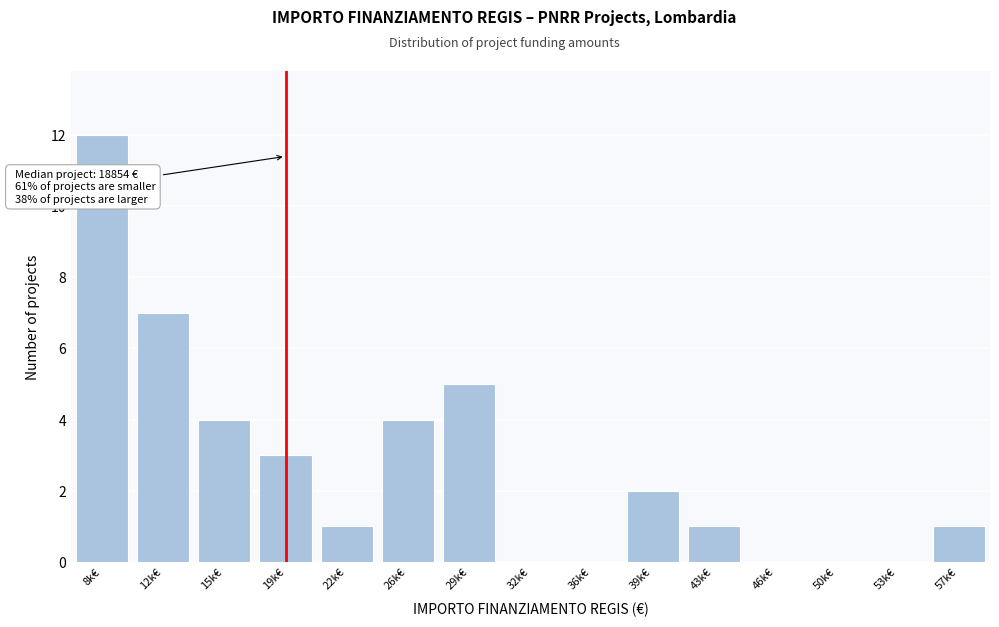

Reading left to right, transcribe all the data shown in this chart.

8k€=12	12k€=7	15k€=4	19k€=3	22k€=1	26k€=4	29k€=5	32k€=0	36k€=0	39k€=2	43k€=1	46k€=0	50k€=0	53k€=0	57k€=1